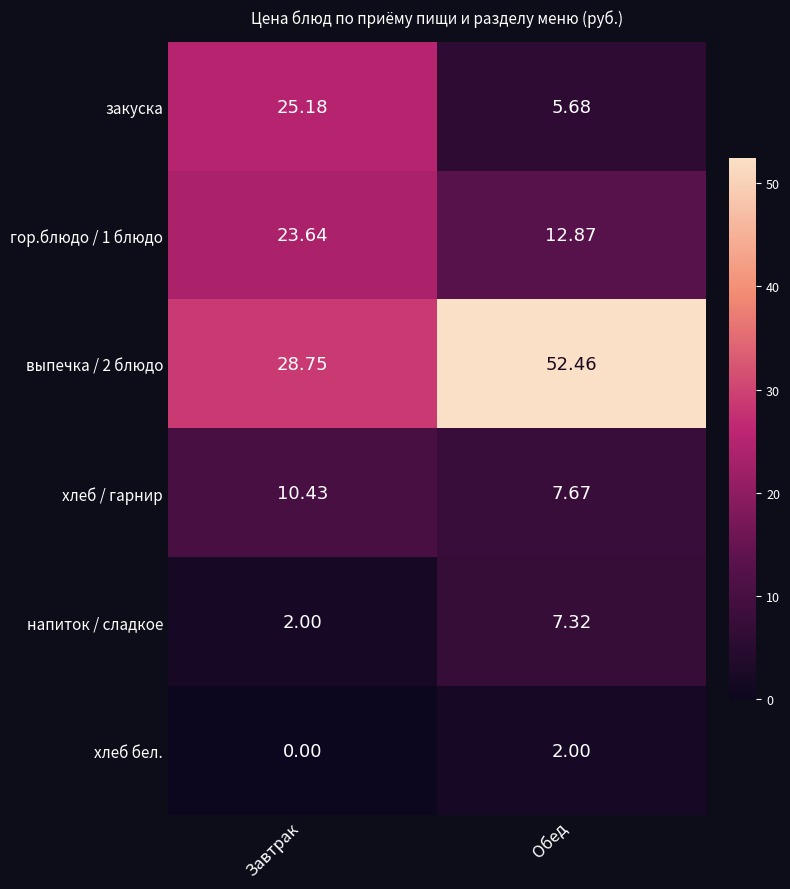

What is the total value across all series at Обед?

88.0